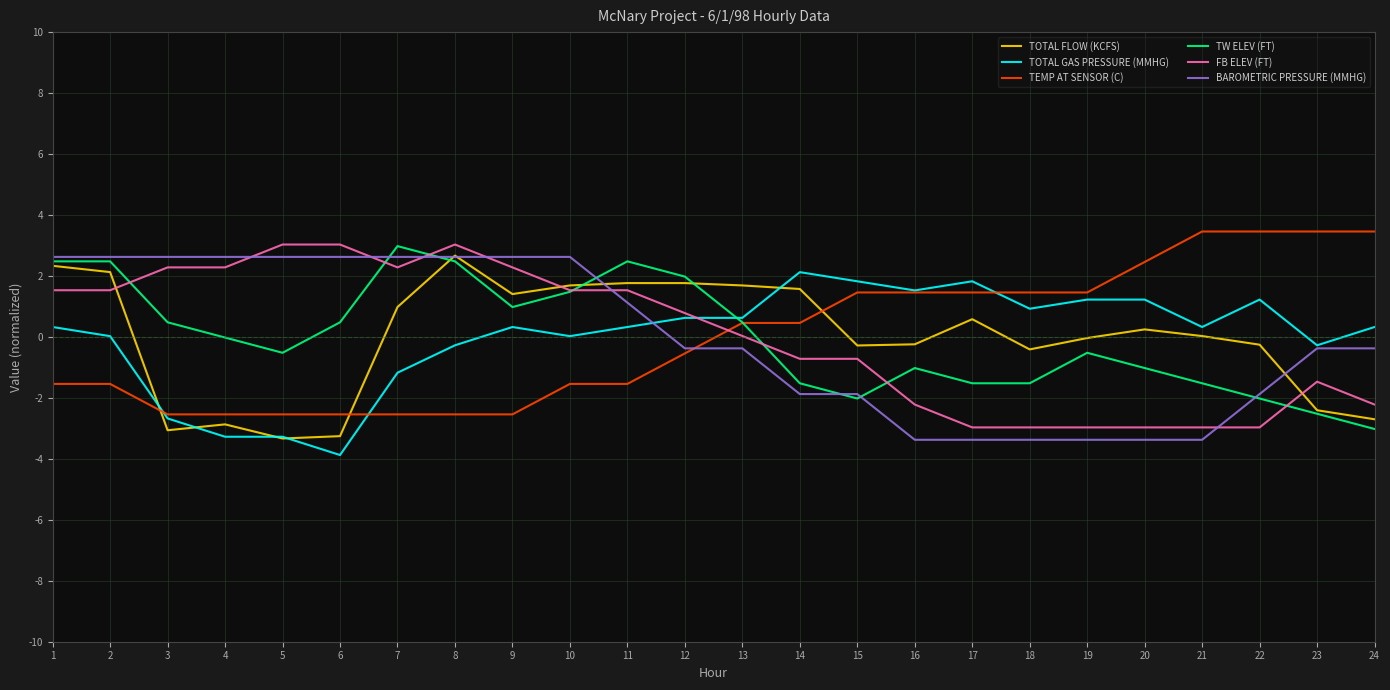

What is the greatest value displayed?

3.5